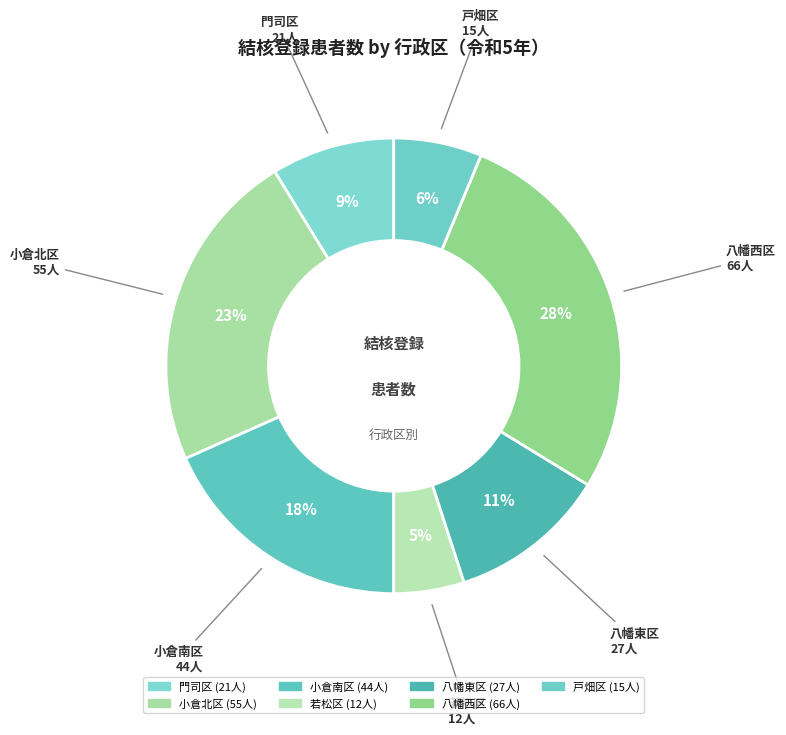

How many slices are in this pie chart?

7